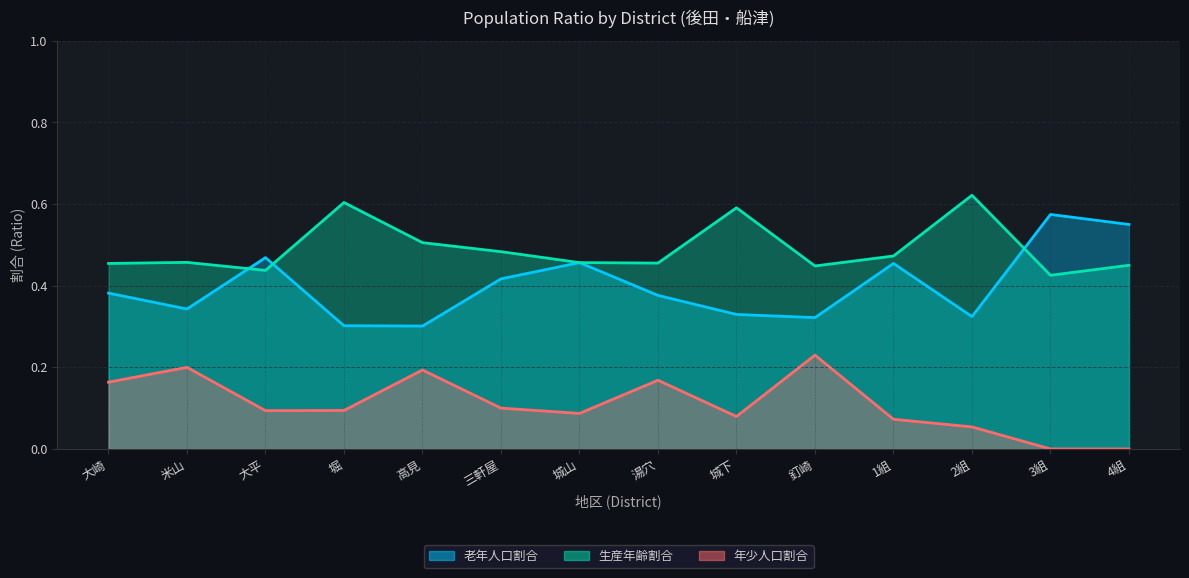

List the series in order of their overall mean, lowest first.

年少人口割合, 老年人口割合, 生産年齢割合